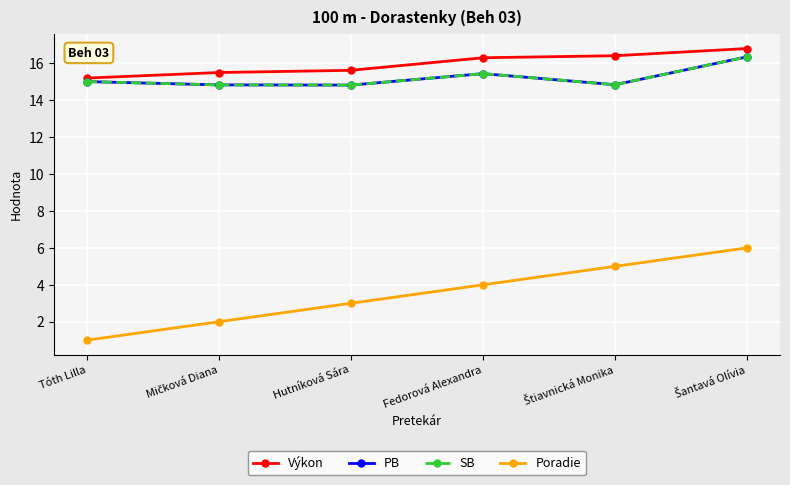

Reading left to right, list all the values displayed in this chart.

Výkon: 15.2	15.5	15.6	16.3	16.4	16.8
PB: 15.0	14.8	14.8	15.4	14.8	16.4
SB: 15.0	14.8	14.8	15.4	14.8	16.4
Poradie: 1.0	2.0	3.0	4.0	5.0	6.0